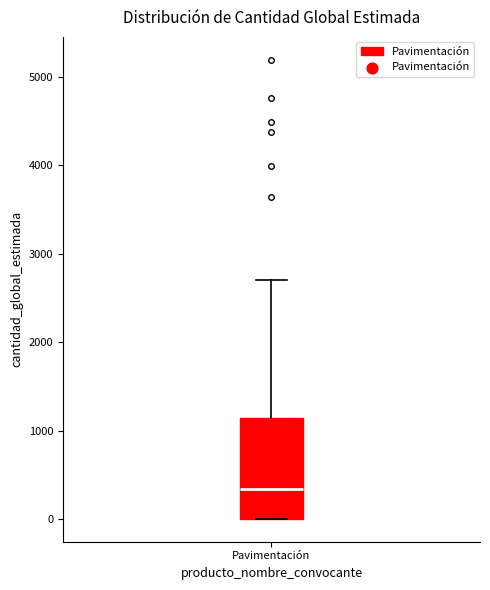

Where is the lower edge of the box for Pavimentación on the y-axis? The values are not printed on the chart, so give them approximately, as read against the axis.

0